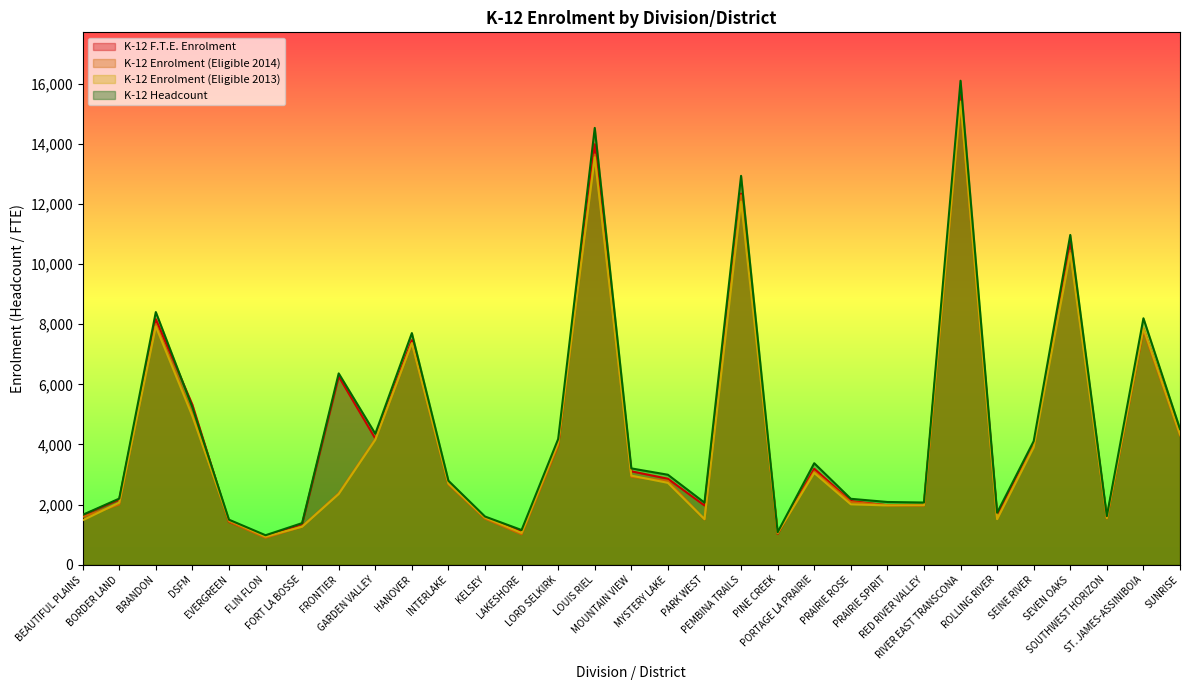

Reading right to left, what are all the values shown in this chart?

K-12 F.T.E. Enrolment: 4355.5	7844.4	1554.0	10755.0	3948.5	1677.5	15621.0	1974.8	1977.5	2117.9	3192.0	1026.0	12344.0	1970.5	2860.4	3107.5	13985.5	3975.5	1114.0	1568.2	2697.0	7471.0	4198.0	6261.6	1358.5	939.0	1426.5	5323.0	8167.5	2169.0	1647.0
K-12 Enrolment (Eligible 2014): 4302.4	7794.3	1541.2	10444.2	3948.5	1523.2	15349.6	1994.4	1981.2	2085.0	3103.8	1042.5	12288.2	1509.0	2787.5	2923.6	13646.0	3971.2	1012.1	1531.9	2674.0	7368.1	4174.3	2372.3	1266.8	896.4	1434.3	5002.5	8000.7	2005.7	1590.0
K-12 Enrolment (Eligible 2013): 4335.8	7865.9	1553.5	10360.9	3904.3	1516.8	15406.8	1972.8	1970.8	2010.0	3053.2	1057.5	12077.7	1517.6	2723.2	2964.0	13552.5	4050.9	1056.6	1568.2	2699.6	7371.0	4155.6	2352.4	1265.3	933.4	1483.0	4943.8	7928.6	2065.3	1478.0
K-12 Headcount: 4516.0	8197.0	1616.0	10969.0	4110.0	1728.0	16099.0	2069.0	2087.0	2193.0	3377.0	1081.0	12935.0	2065.0	2993.0	3204.0	14530.0	4183.0	1154.0	1603.0	2793.0	7705.0	4356.0	6364.0	1384.0	981.0	1498.0	5240.0	8404.0	2199.0	1659.0